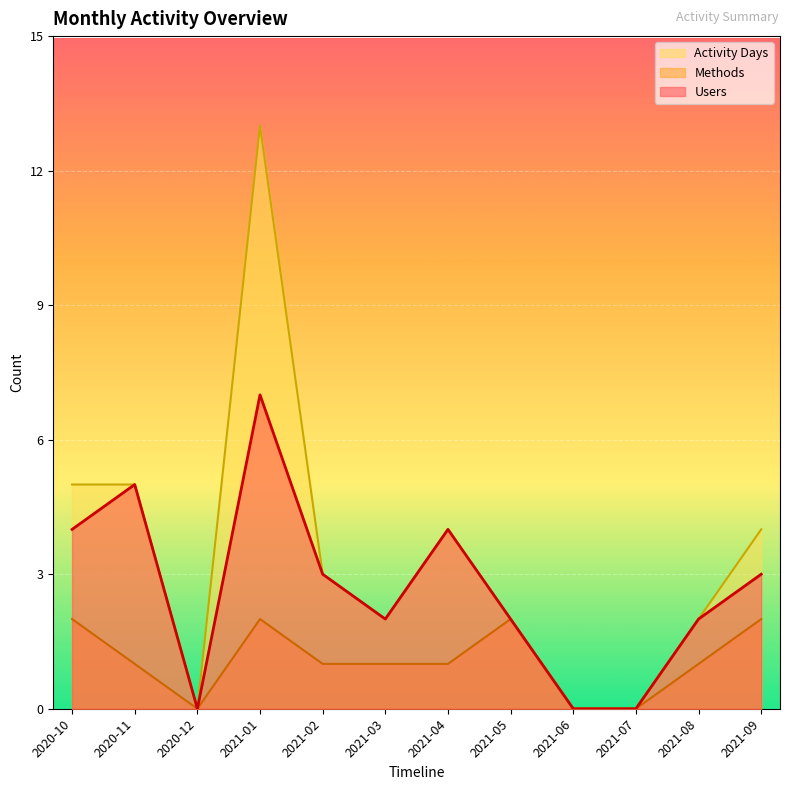

How many lines are shown in the chart?

3